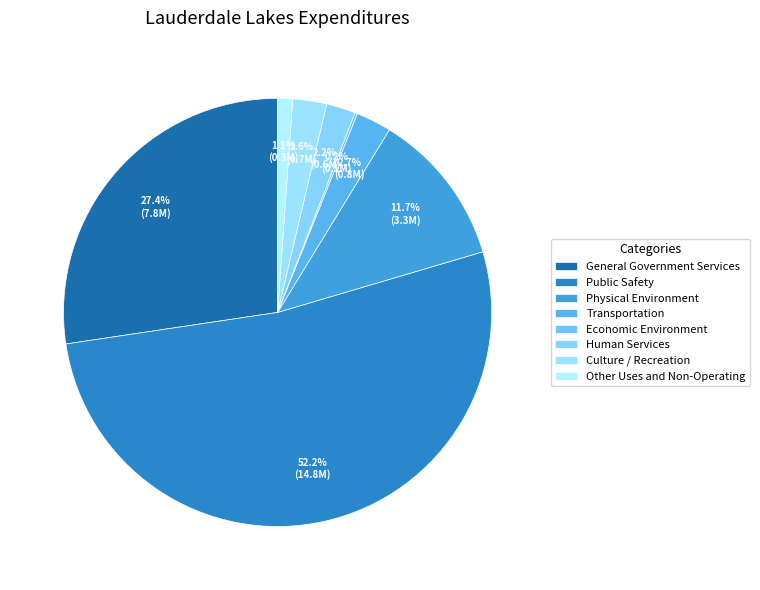

What percentage is NOT represented by Other Uses and Non-Operating?

98.9%